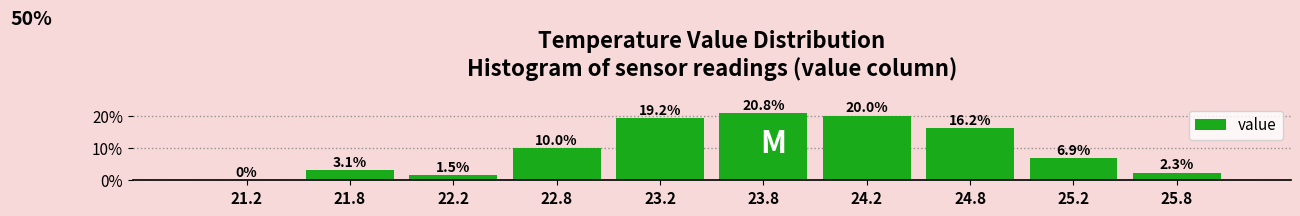

Over which range of the x-axis is the bar tallest?

23.5 to 24.0